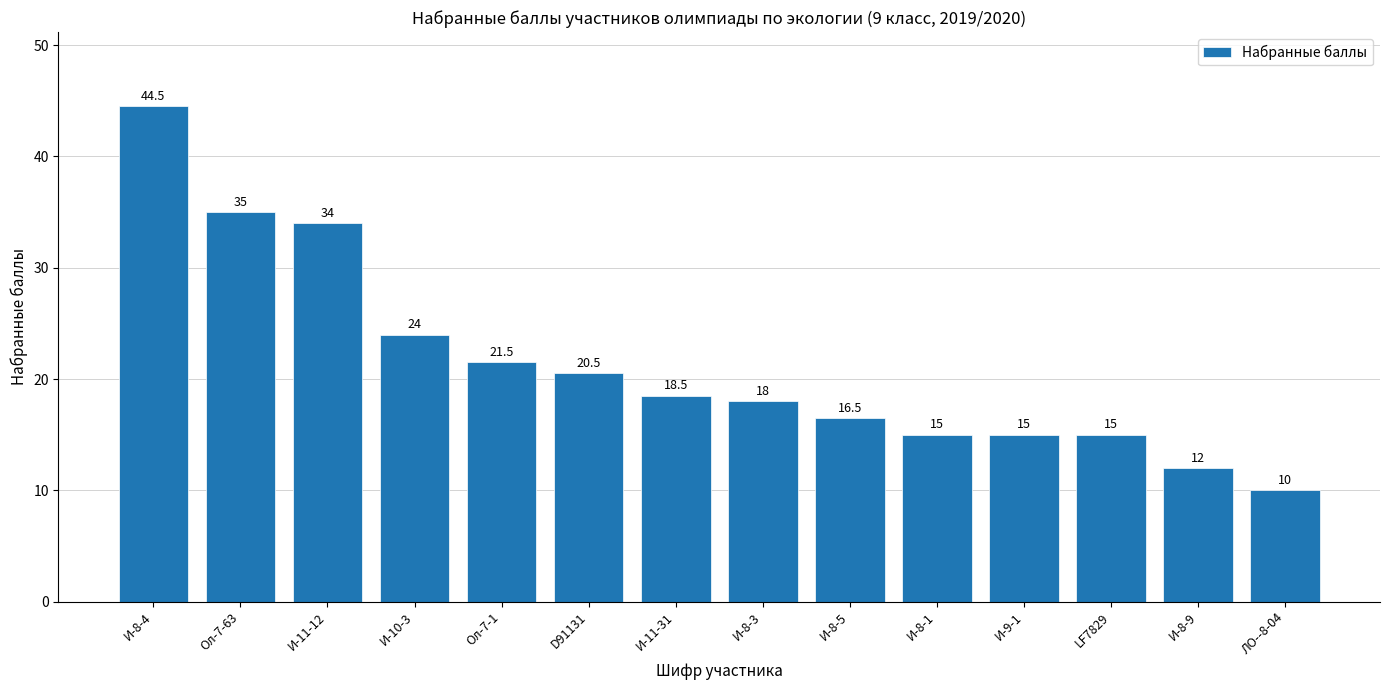

Where does the data first go above 18?

И-8-4